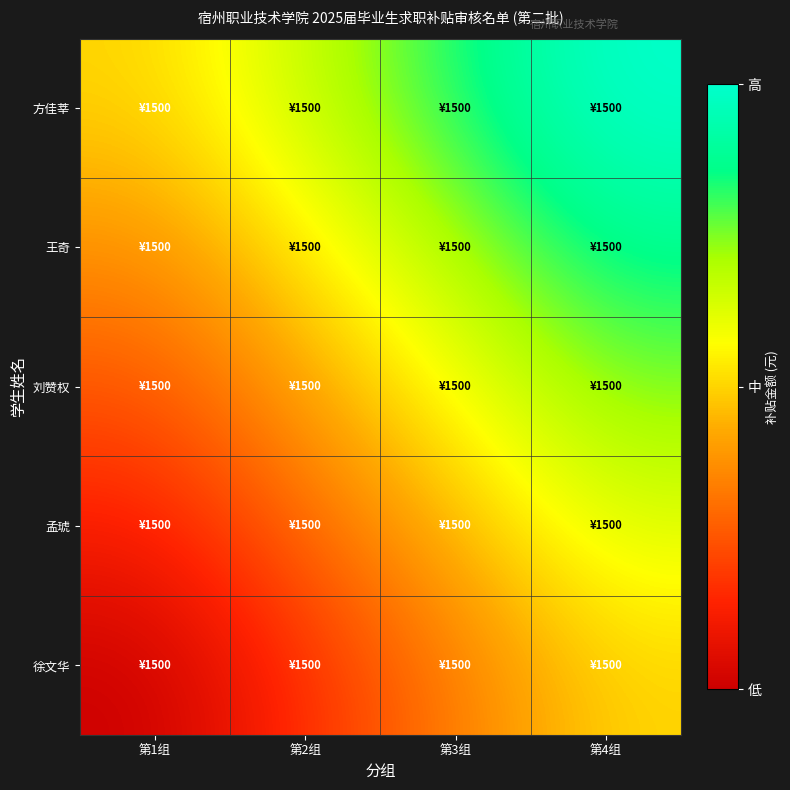

Which series changed the most between 第1组 and 第4组?

方佳莘